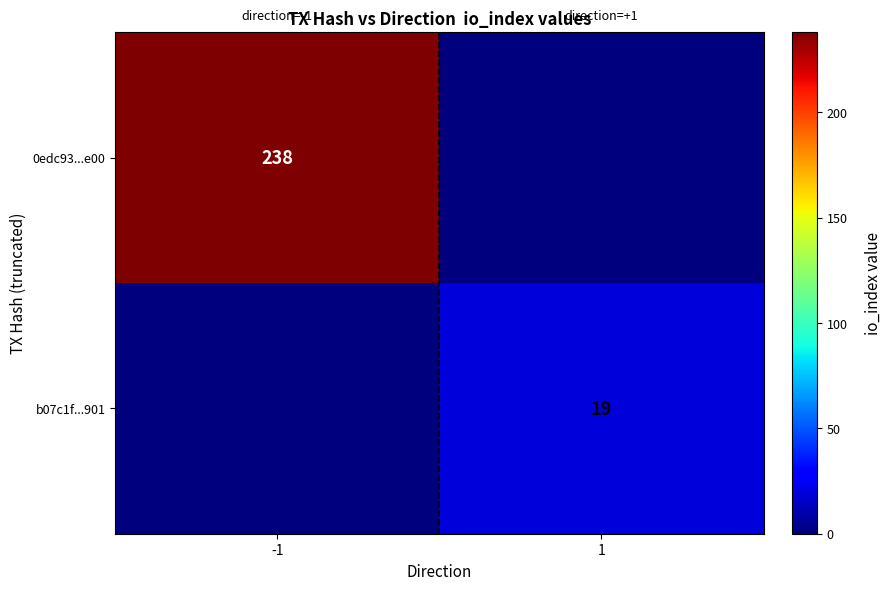

True or false: b07c1f...901 has a value of 19 at 1.

True